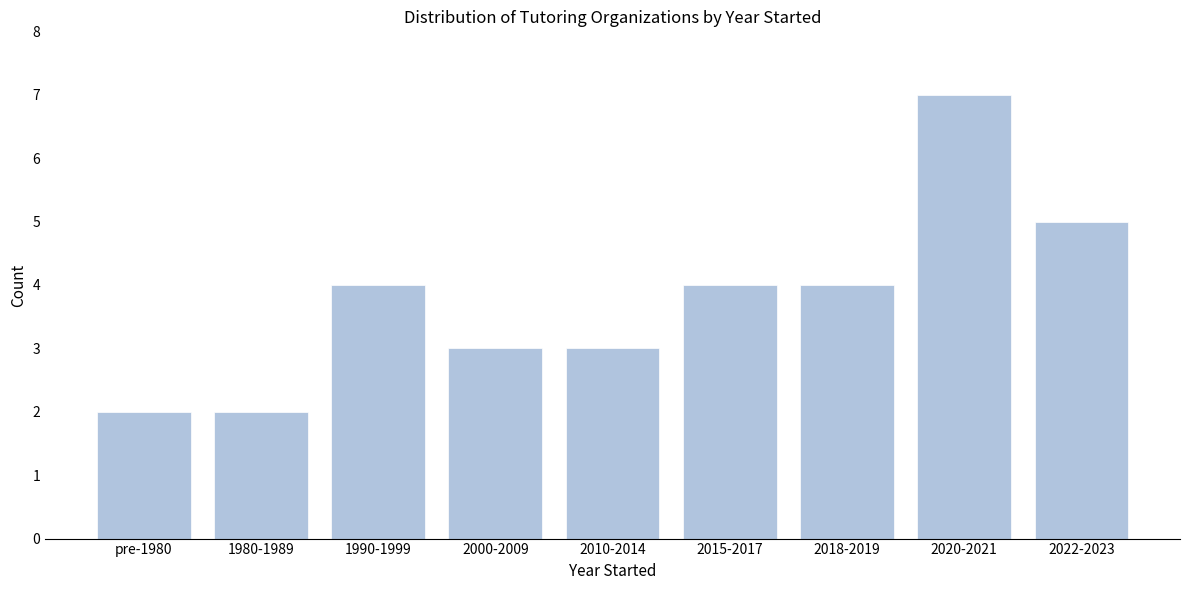

Reading left to right, extract all data points from this chart.

pre-1980=2	1980-1989=2	1990-1999=4	2000-2009=3	2010-2014=3	2015-2017=4	2018-2019=4	2020-2021=7	2022-2023=5